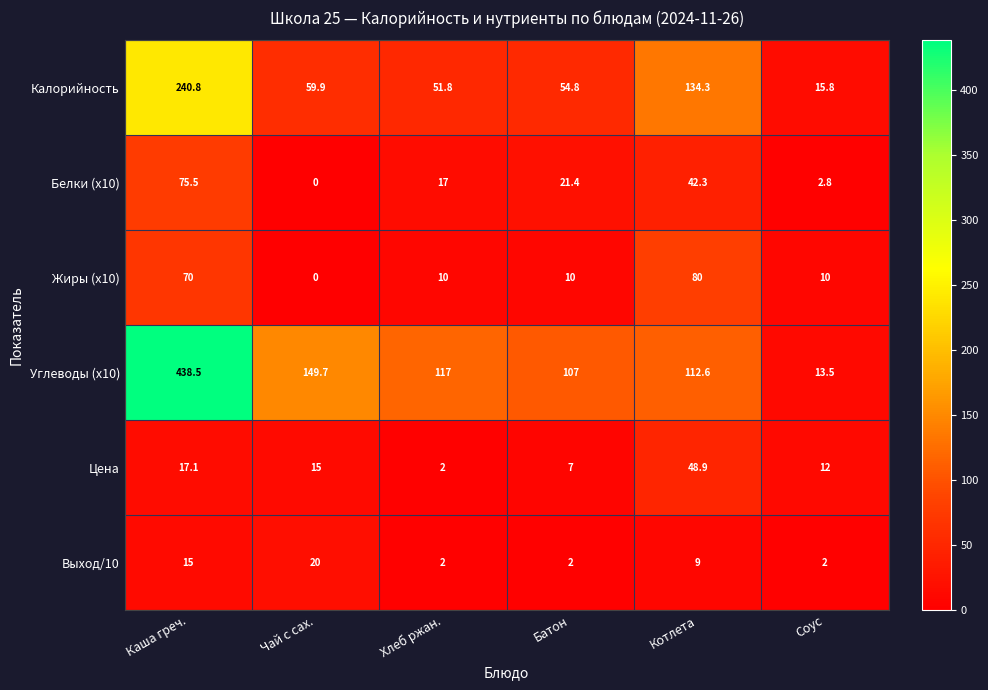

True or false: Калорийность has a value of 54.8 at Батон.

True